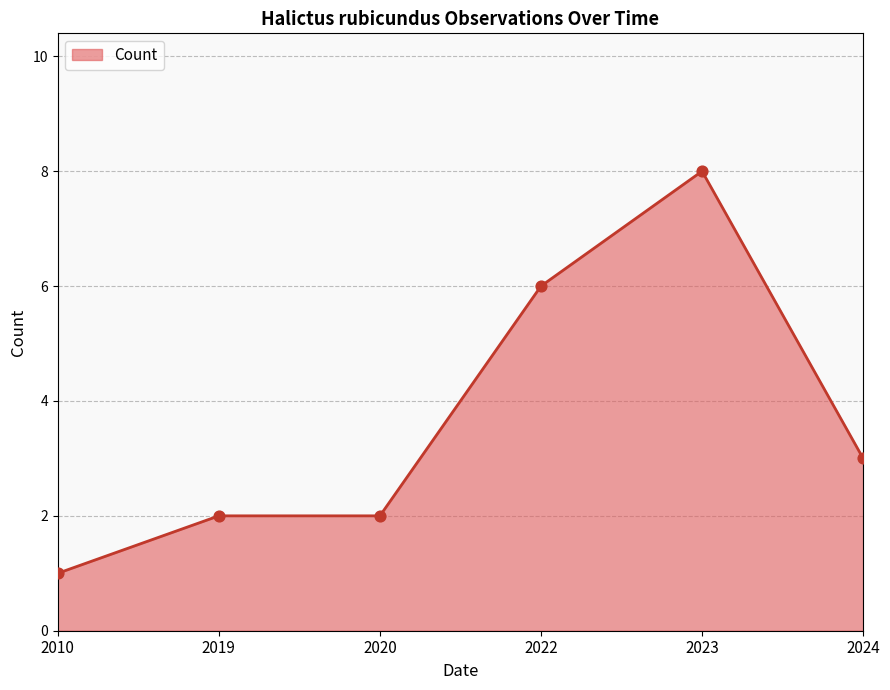

What is the change in value from 2019 to 2022?

+4